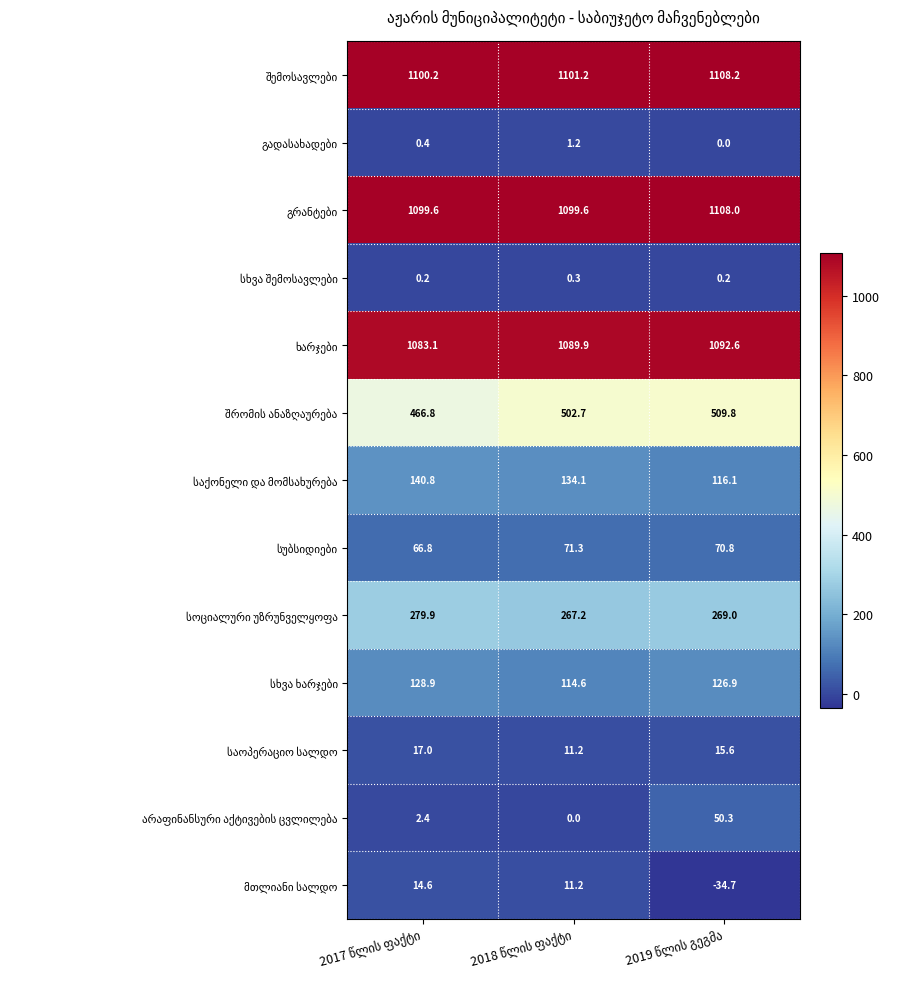

What is the maximum value shown in the chart?

1108.2